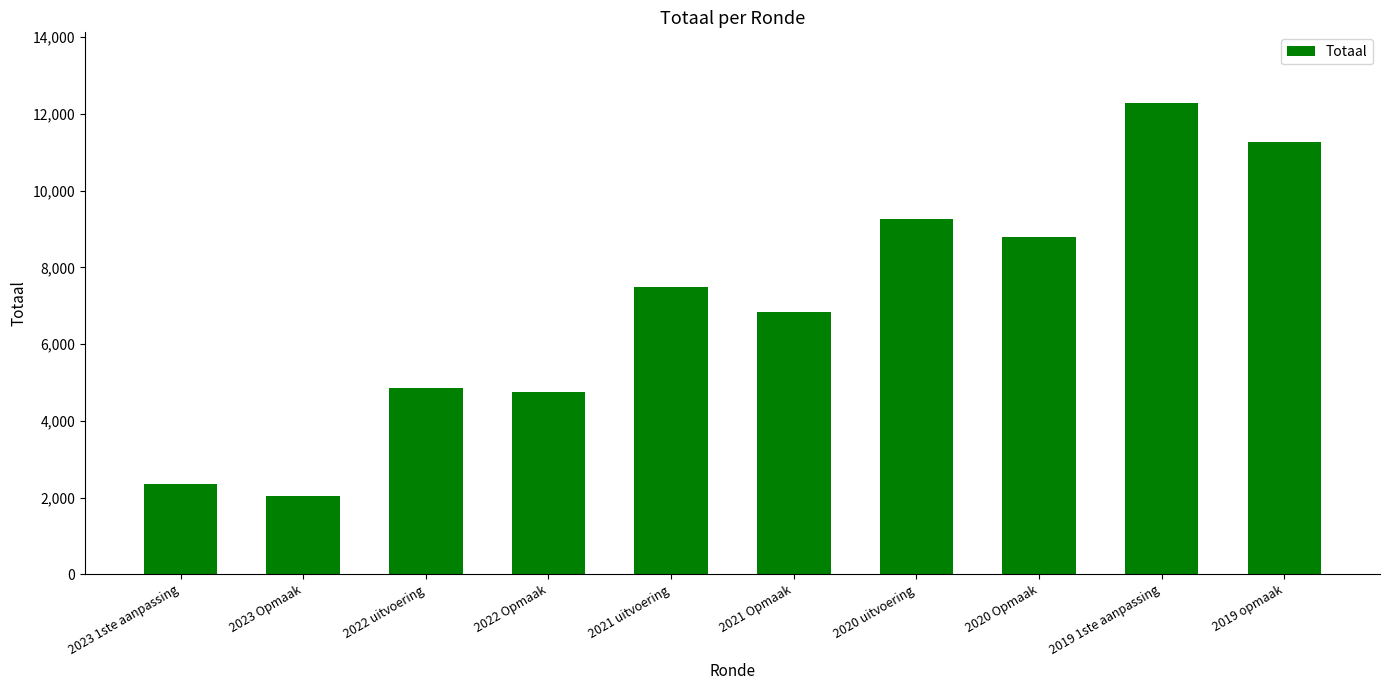

Between 2021 uitvoering and 2022 Opmaak, which is larger?

2021 uitvoering